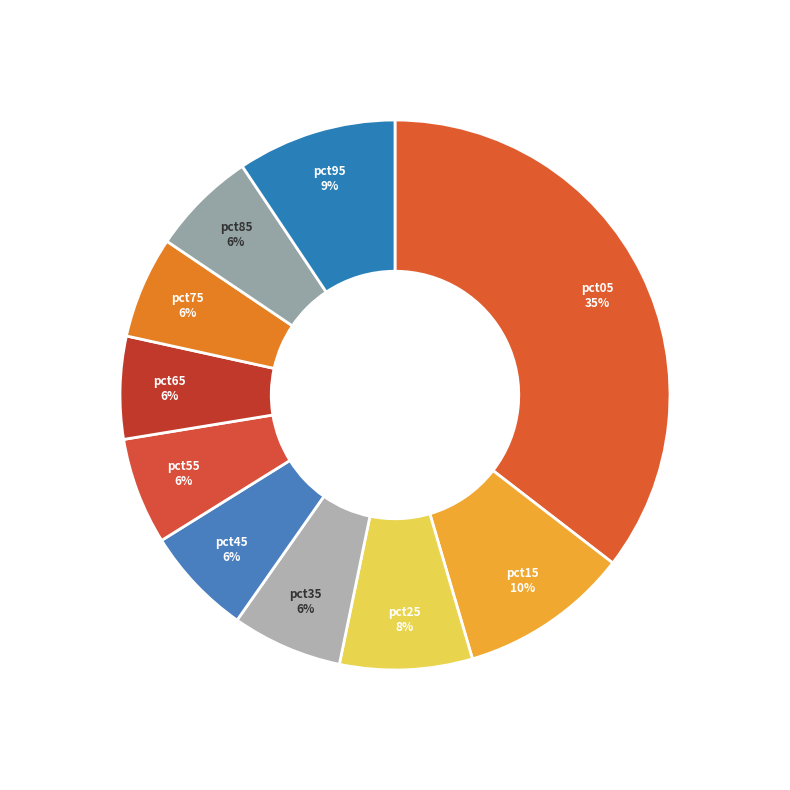

To the nearest percent, what is the average slice percentage?

10%